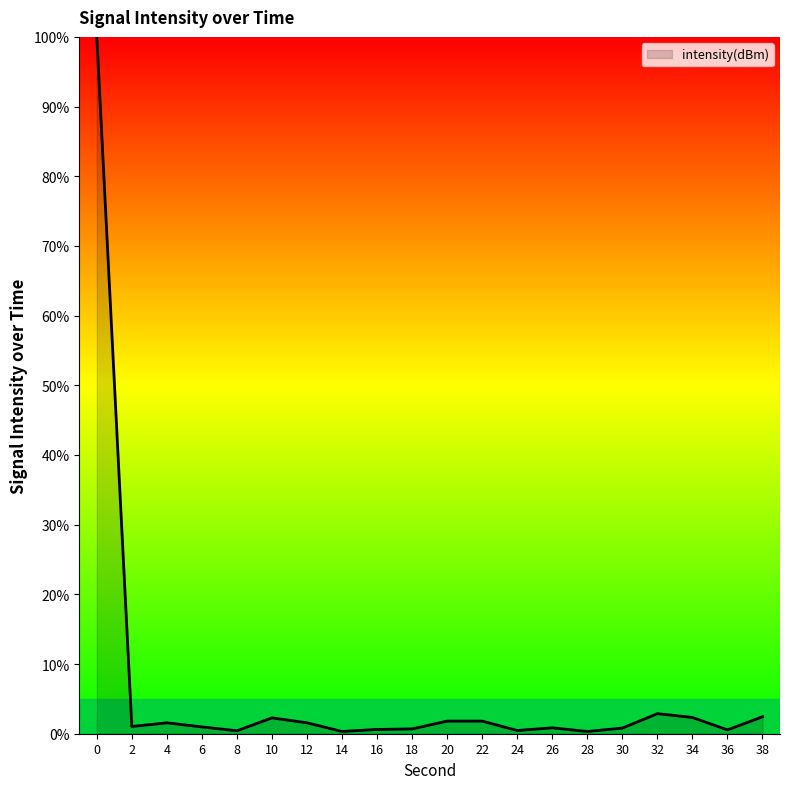

What is the greatest value displayed?

100.0